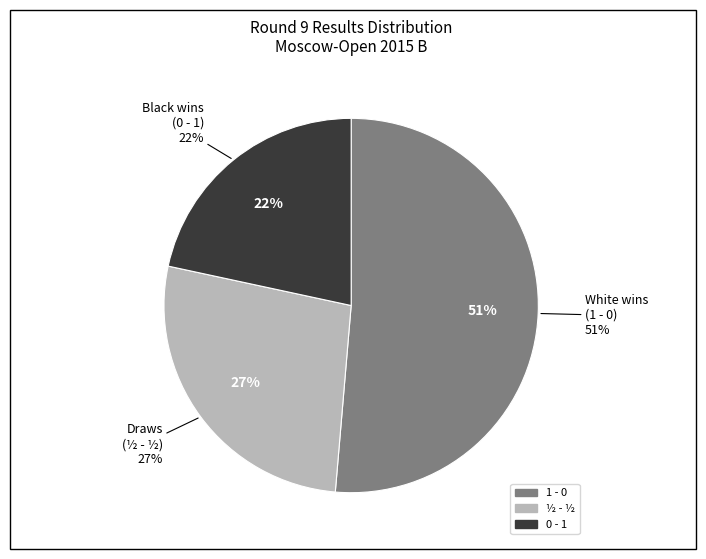

The ½ - ½ slice represents 41% of the pie. True or false?

False